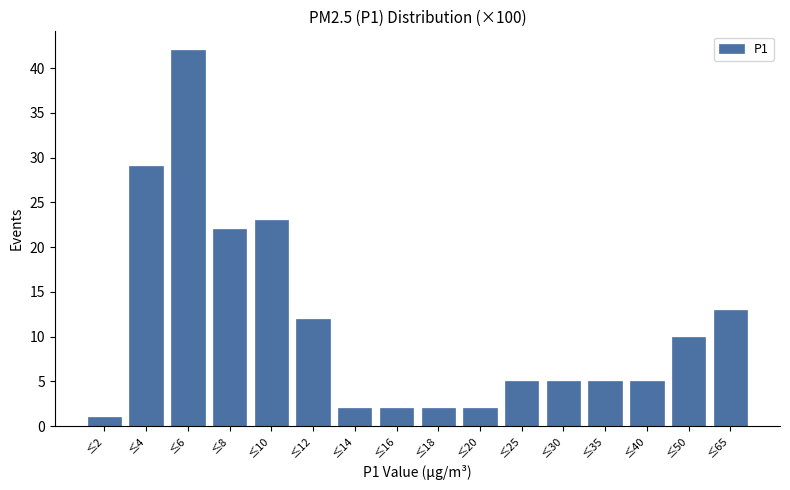

Reading left to right, list all the values displayed in this chart.

≤2=1	≤4=29	≤6=42	≤8=22	≤10=23	≤12=12	≤14=2	≤16=2	≤18=2	≤20=2	≤25=5	≤30=5	≤35=5	≤40=5	≤50=10	≤65=13